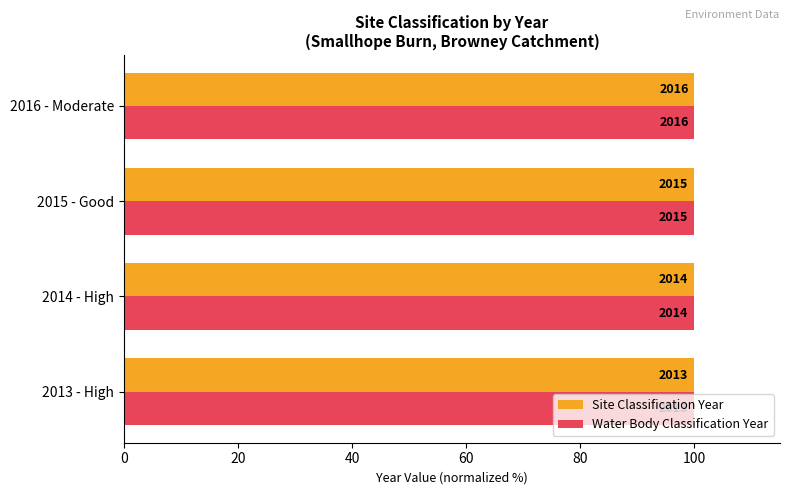

What are all the series names shown in the legend?

Site Classification Year, Water Body Classification Year